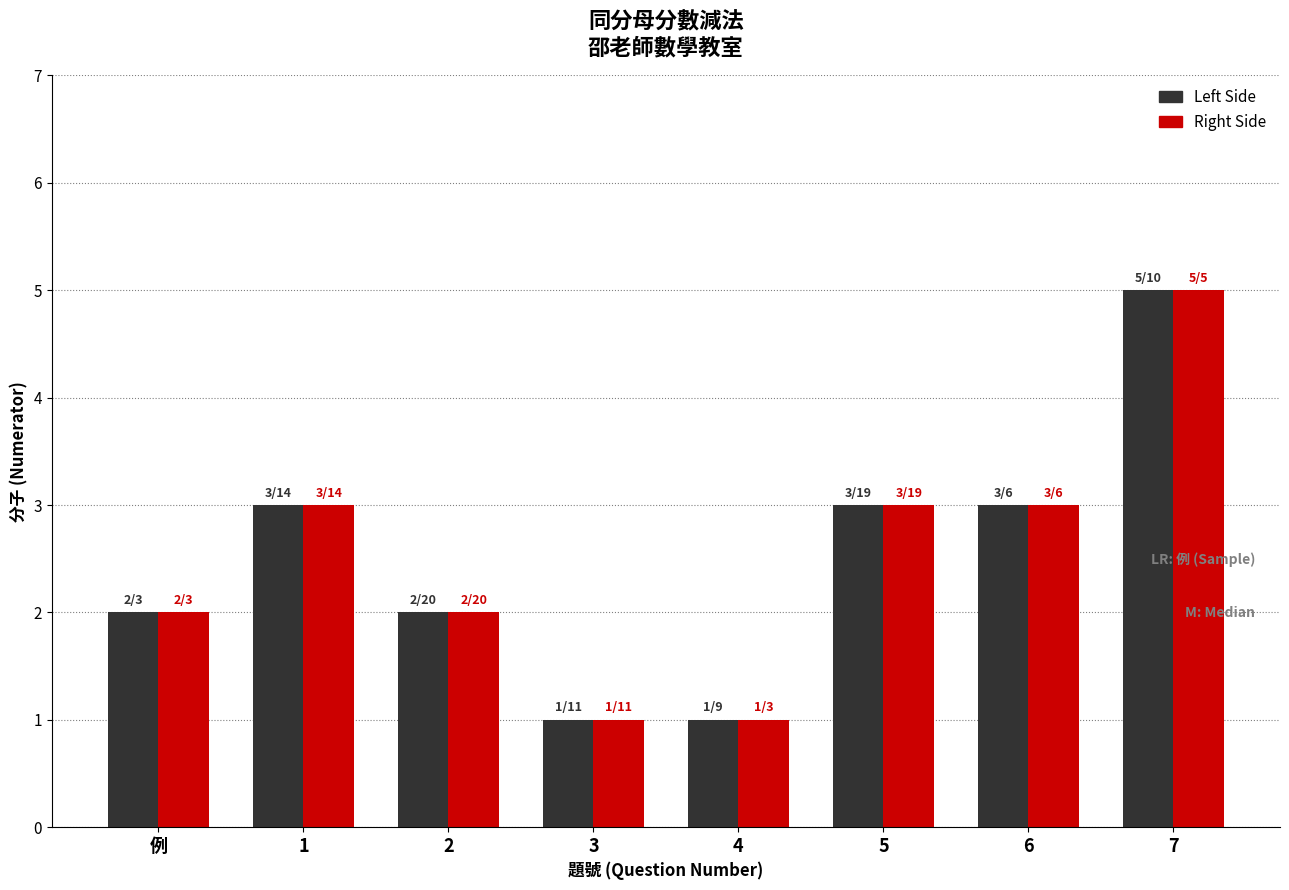

What position from the right is 4?

4